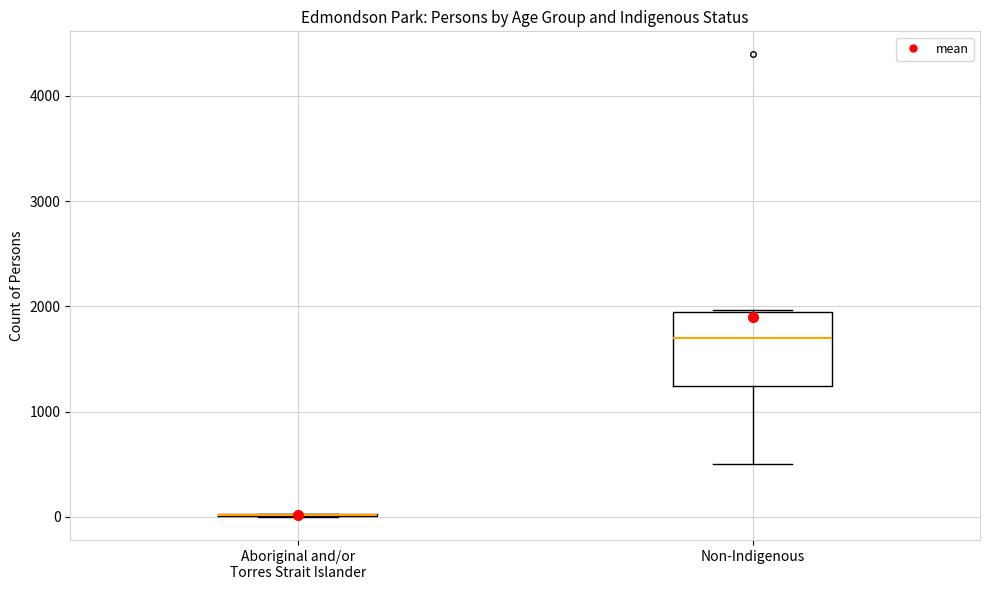

Comparing the boxes themselves (not the whiskers), which one is the tallest?

Non-Indigenous